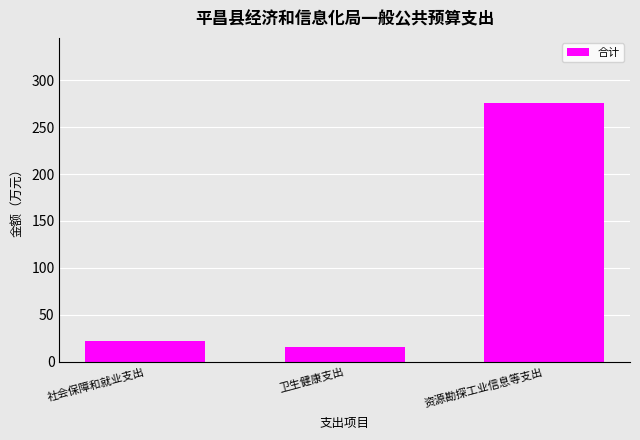

Are the bars grouped side by side (vs. stacked)?

No